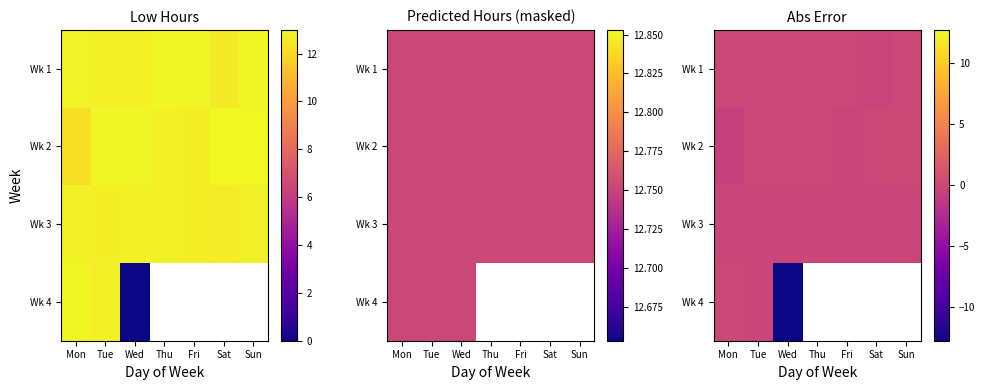

Is the value of Wk 3 at Tue greater than the value of Wk 2 at Mon?

Yes